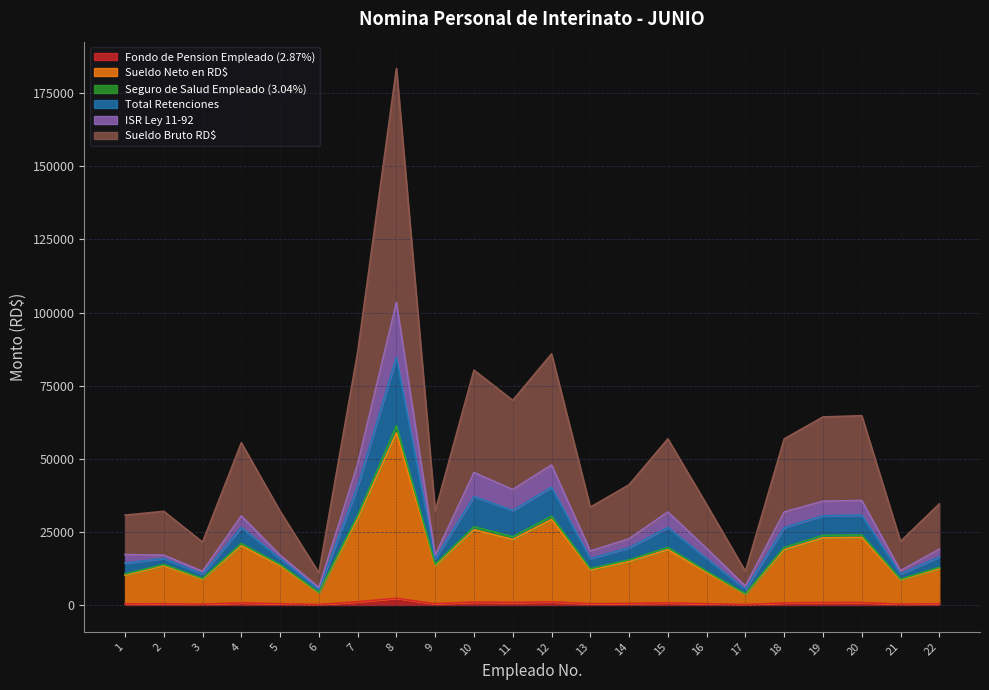

In ISR Ley 11-92, how many points are higher than both neighbors (excluding endpoints)?

7